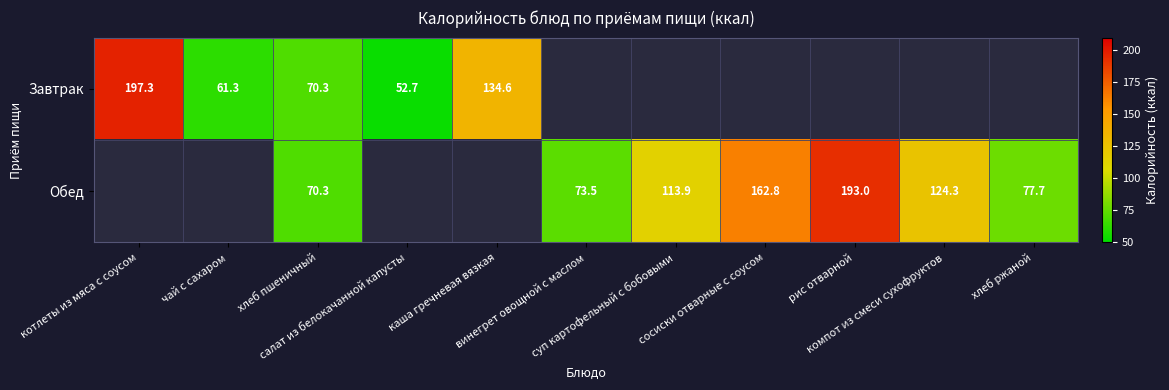

Which series changed the most between котлеты из мяса с соусом and чай с сахаром?

Завтрак